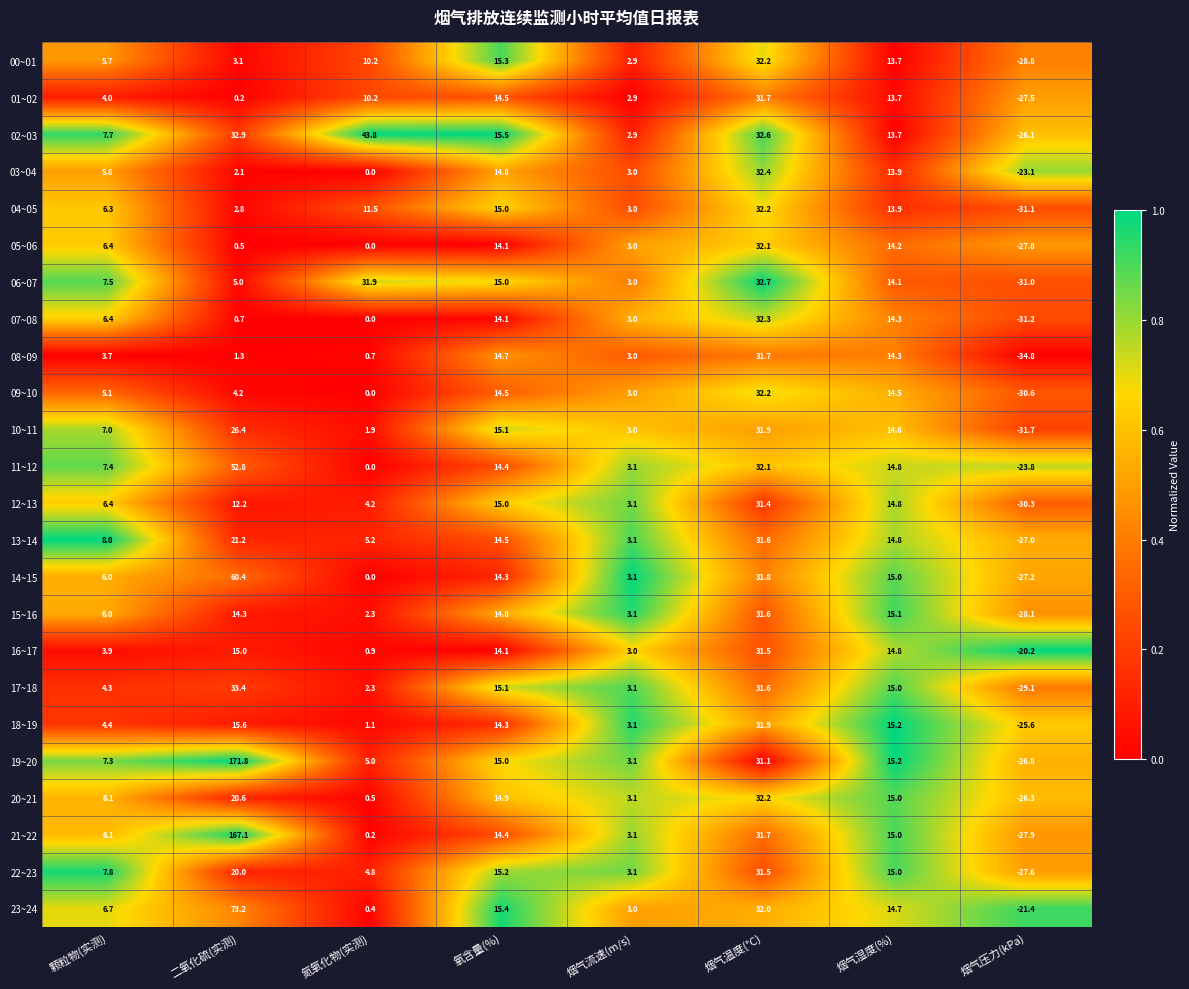

Rank the categories by 19~20 value from lowest to highest.

烟气压力(kPa), 烟气流速(m/s), 氮氧化物(实测), 颗粒物(实测), 氧含量(%), 烟气湿度(%), 烟气温度(°C), 二氧化硫(实测)